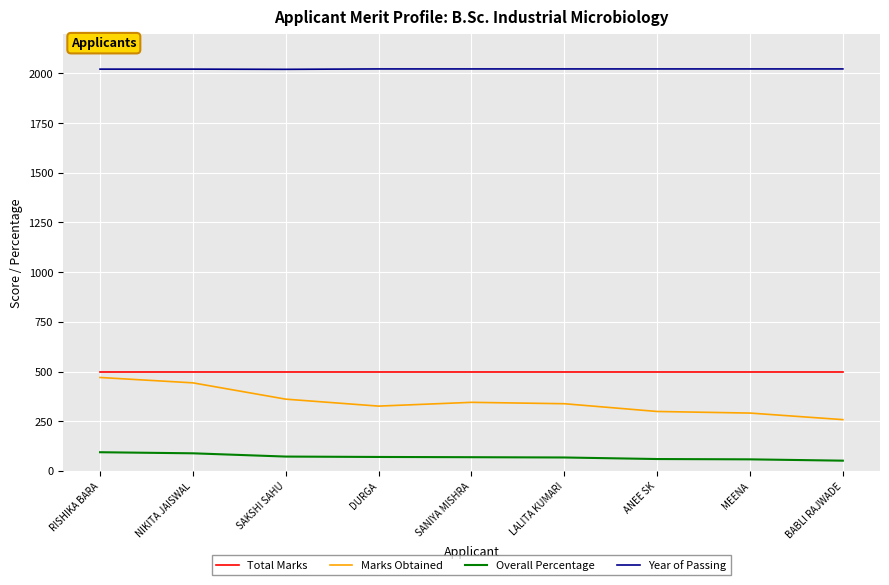

The Year of Passing series shows 2022.0 at MEENA. True or false?

True